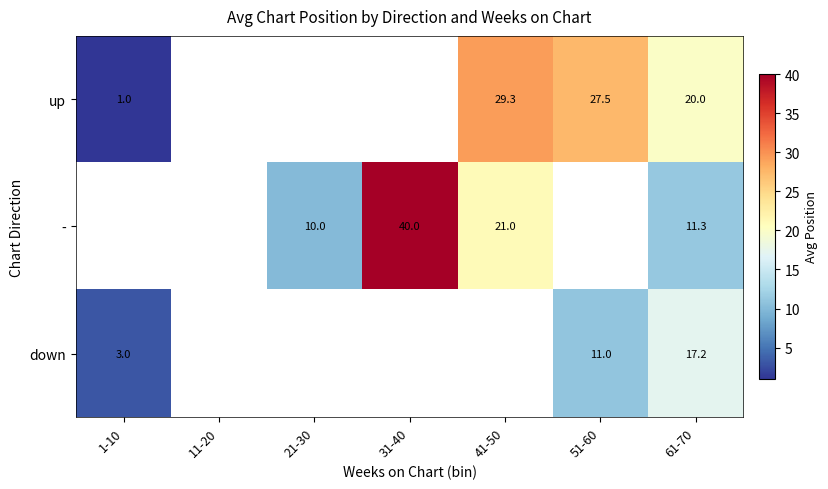

Is the value of down at 1-10 greater than the value of - at 31-40?

No